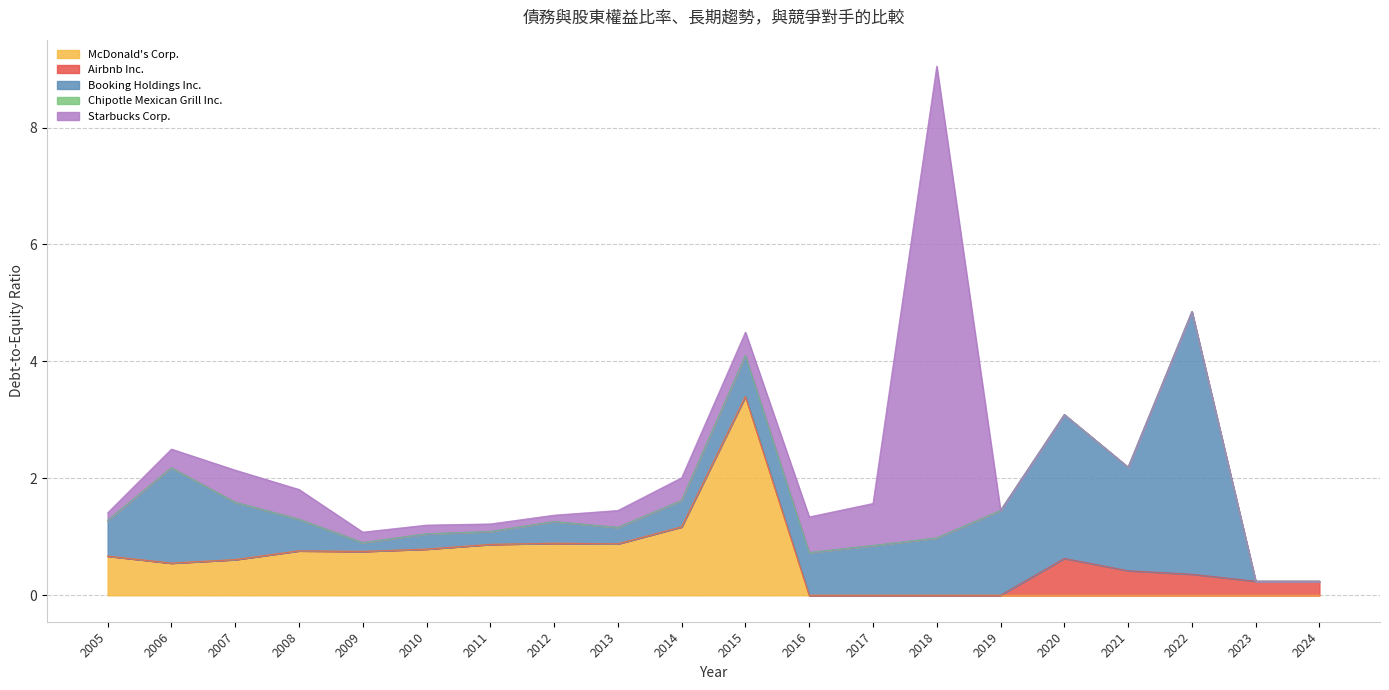

At how many categories does at least one series exceed 2?

4